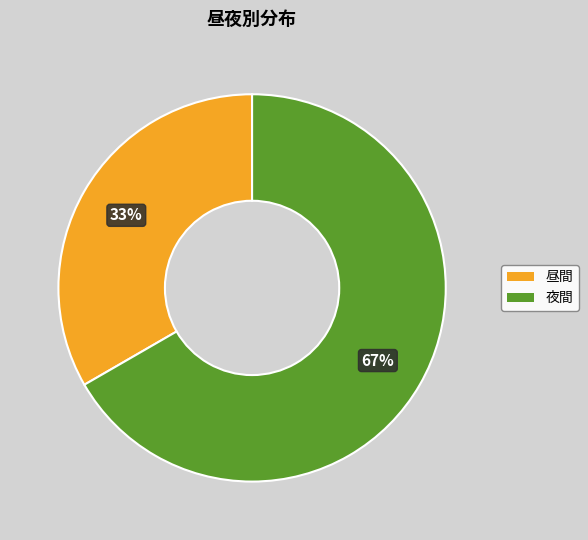

What is the smallest slice in the pie chart?

昼間